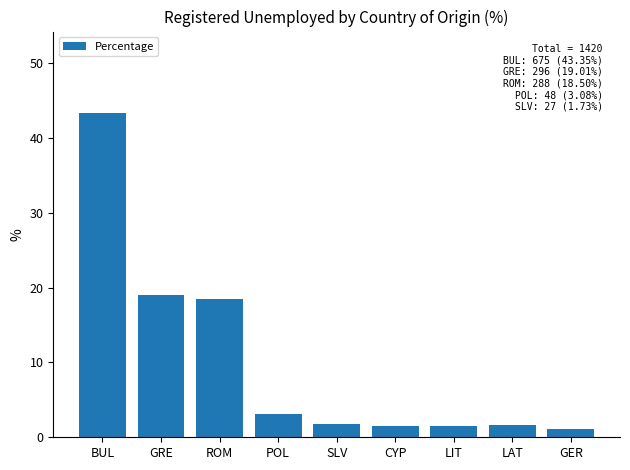

Between GRE and BUL, which is larger?

BUL